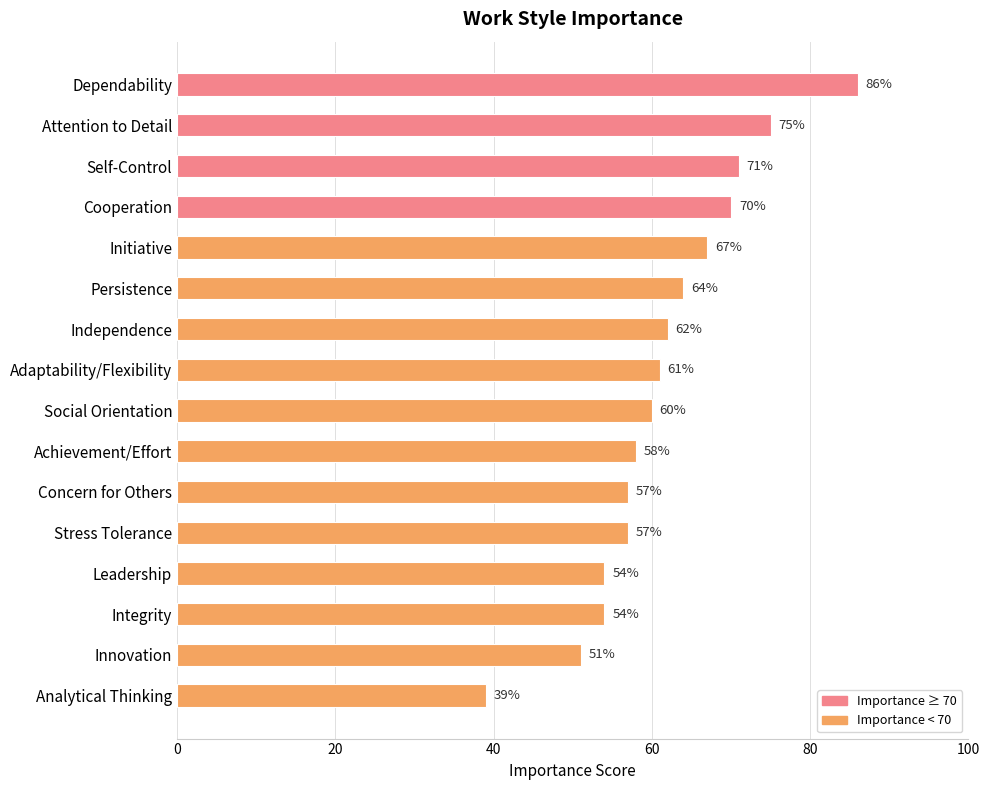

What is the average value?

62